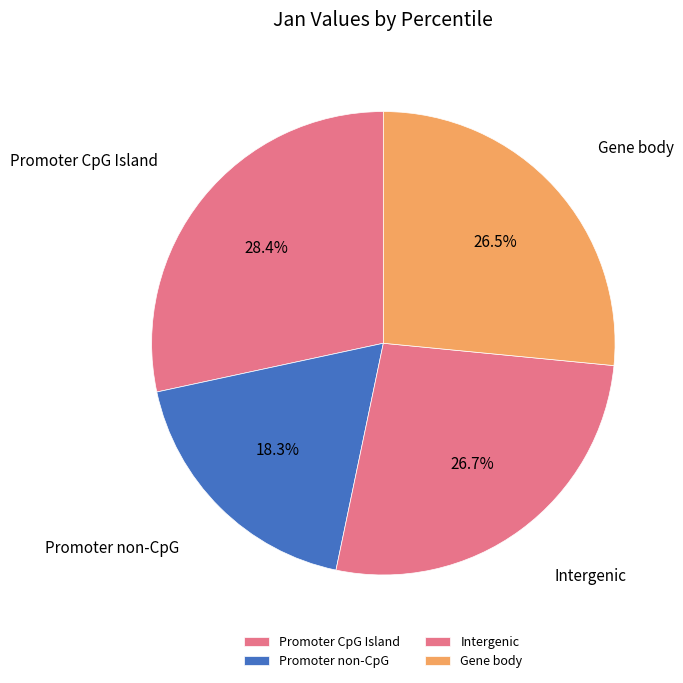

To the nearest percent, what is the difference between the largest and smallest slice percentages?

10%